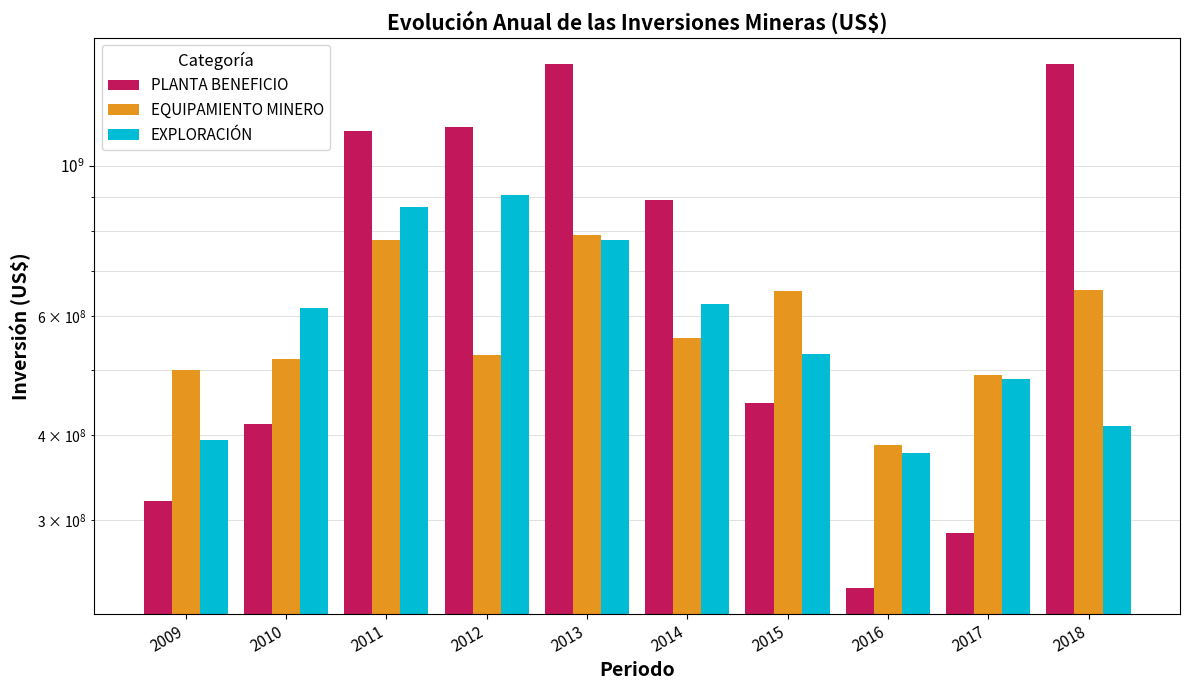

What is the total value across all series at 2011?

2770345746.2